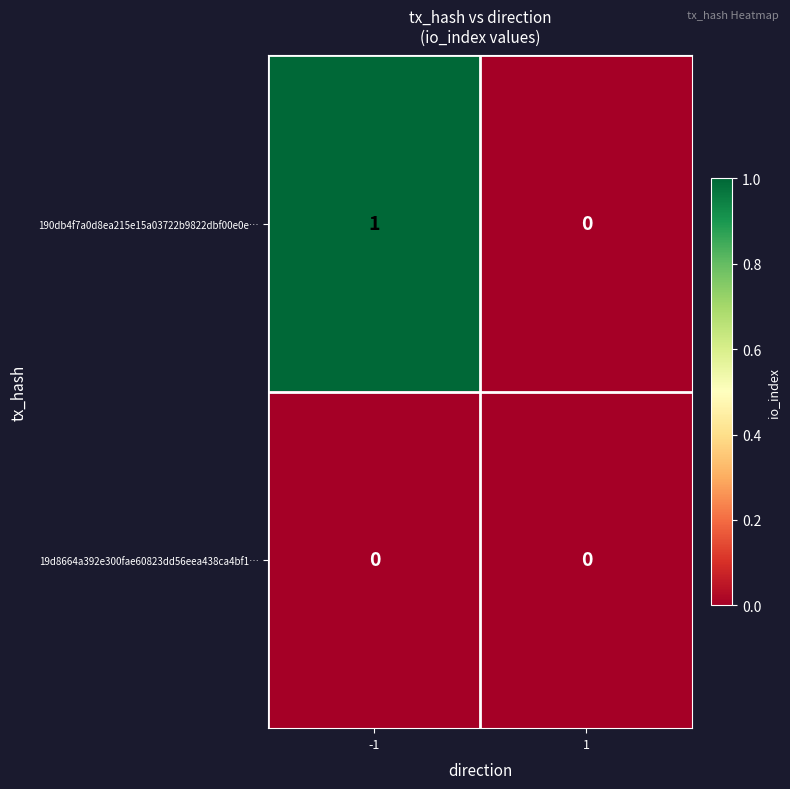

Which series has the largest range (max minus min)?

190db4f7a0d8ea215e15a03722b9822dbf00e0e…